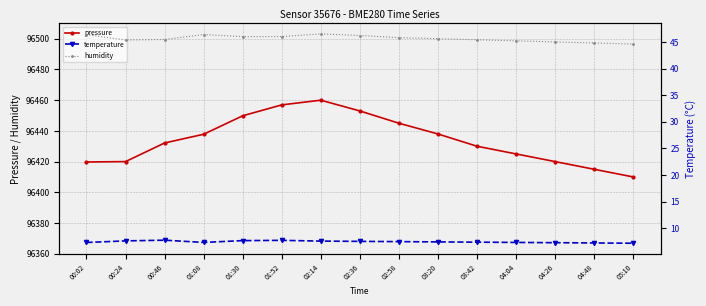

The value of pressure at 02:58 is 96445.0. True or false?

True